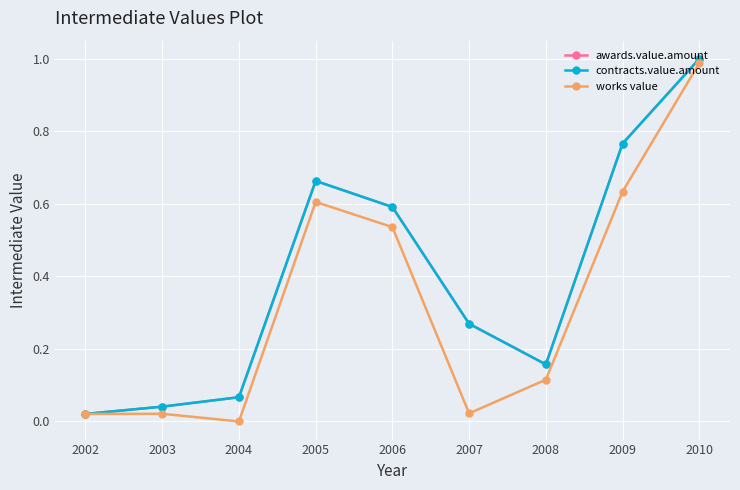

At which category does the chart reach its peak across all series?

2010